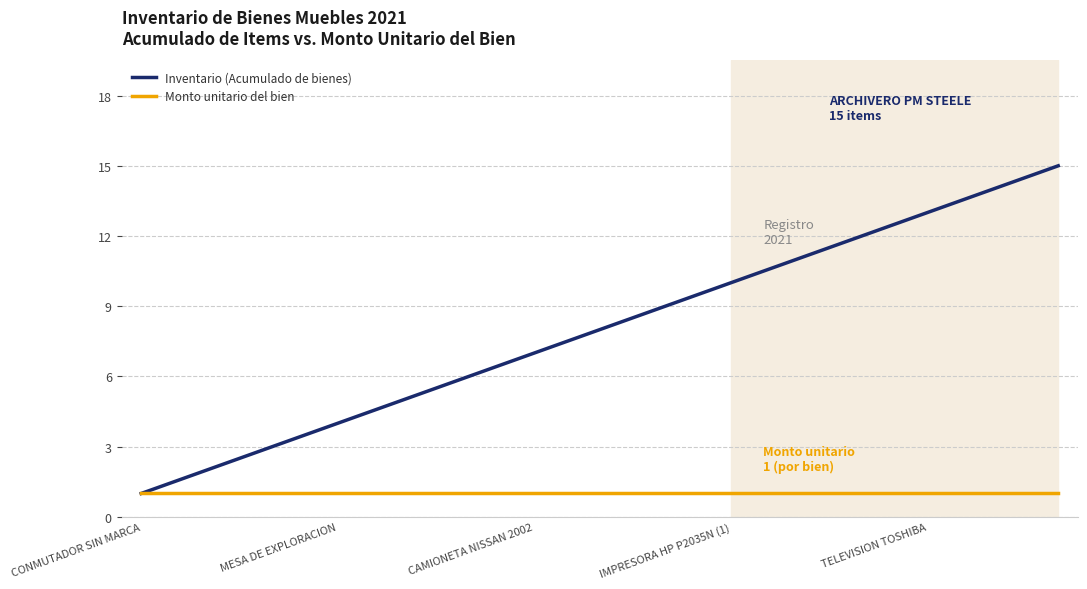

Does the chart display data point markers on the line(s)?

No